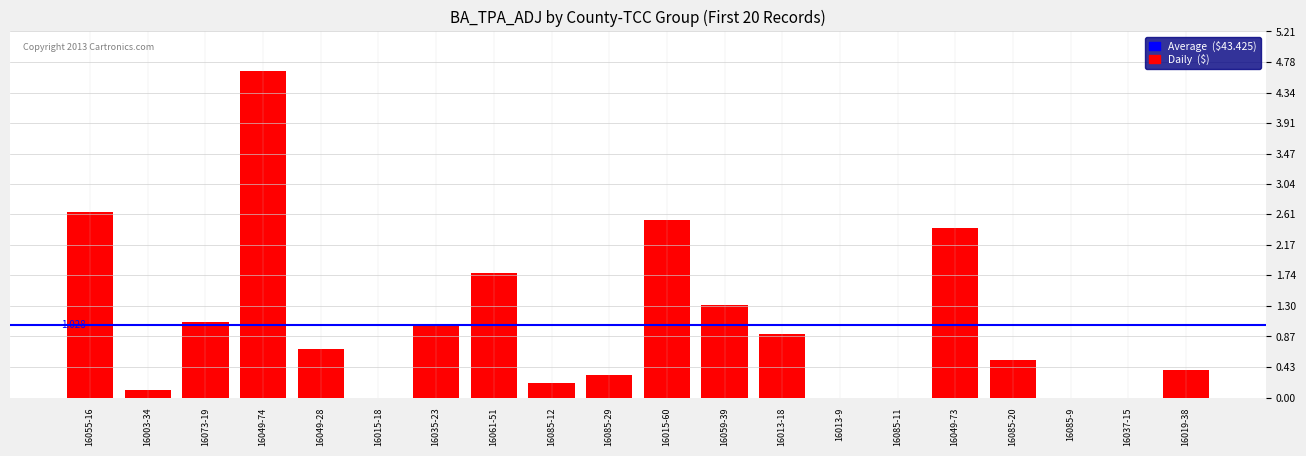

Rank the categories by value from lowest to highest.

16015-18, 16013-9, 16085-11, 16085-9, 16037-15, 16003-34, 16085-12, 16085-29, 16019-38, 16085-20, 16049-28, 16013-18, 16035-23, 16073-19, 16059-39, 16061-51, 16049-73, 16015-60, 16055-16, 16049-74